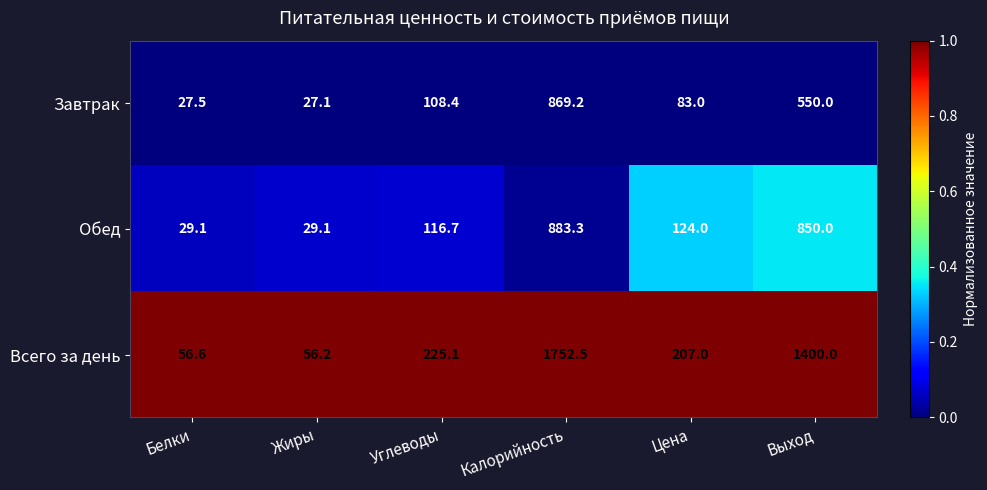

Count the number of data series in this chart.

3